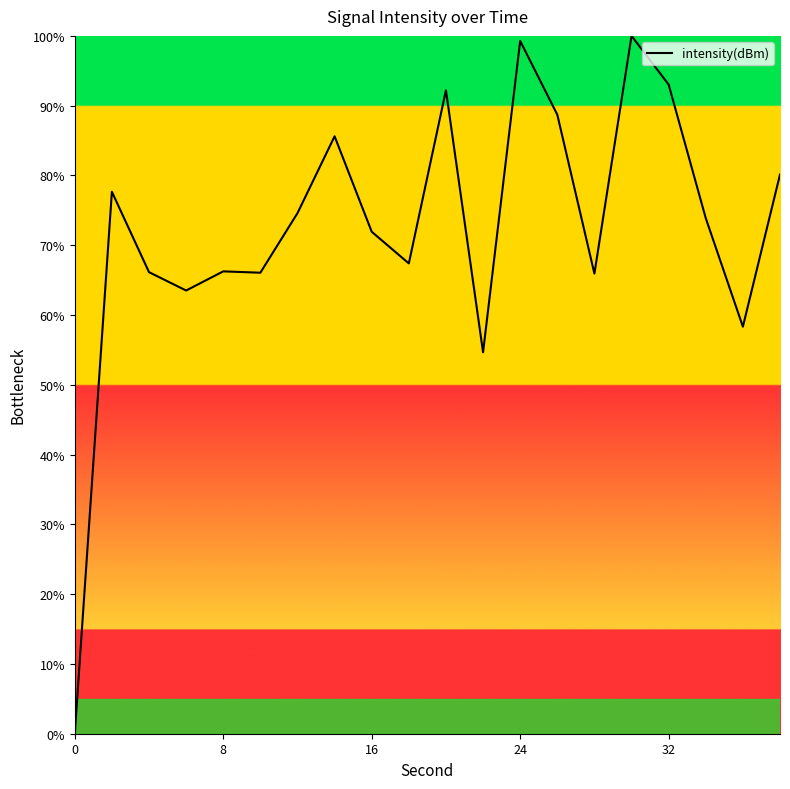

What is the maximum value shown in the chart?

100.0